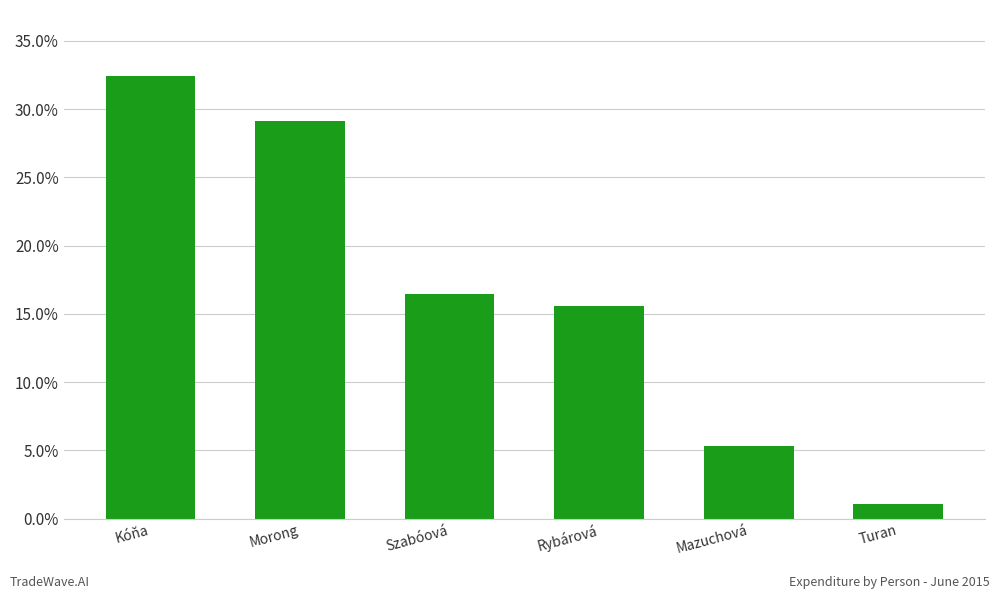

What is the average value?

16.7